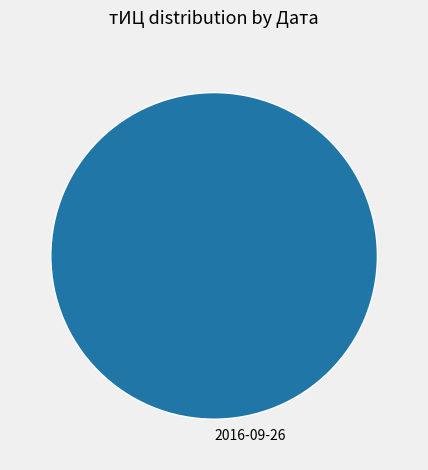

Count the number of slices in the pie.

1